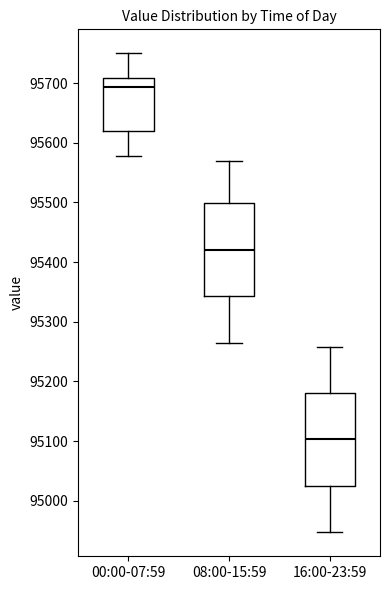

Reading left to right, transcribe this box plot: for each box, give where its median line is, the range the box spans, and where its two whiskers end, as read against the y-axis. The values are not printed on the chart, so give them approximately, as read against the axis.

00:00-07:59: median 95690, box 95620 to 95710, whiskers 95580 to 95750
08:00-15:59: median 95420, box 95340 to 95500, whiskers 95260 to 95570
16:00-23:59: median 95100, box 95020 to 95180, whiskers 94950 to 95260